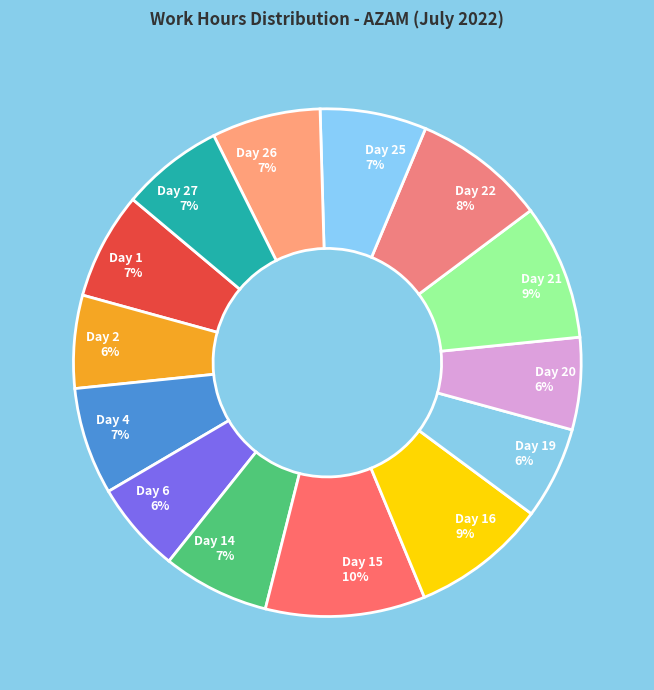

To the nearest percent, what is the difference between the largest and smallest slice percentages?

4%